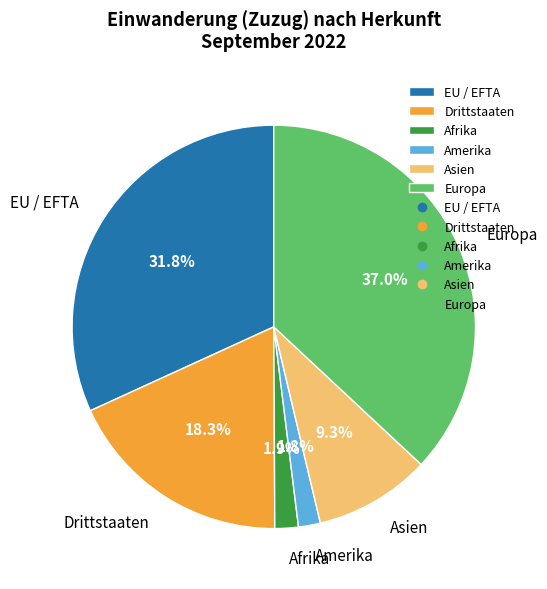

What is the ratio of the value at Amerika to the value at Afrika?

0.9